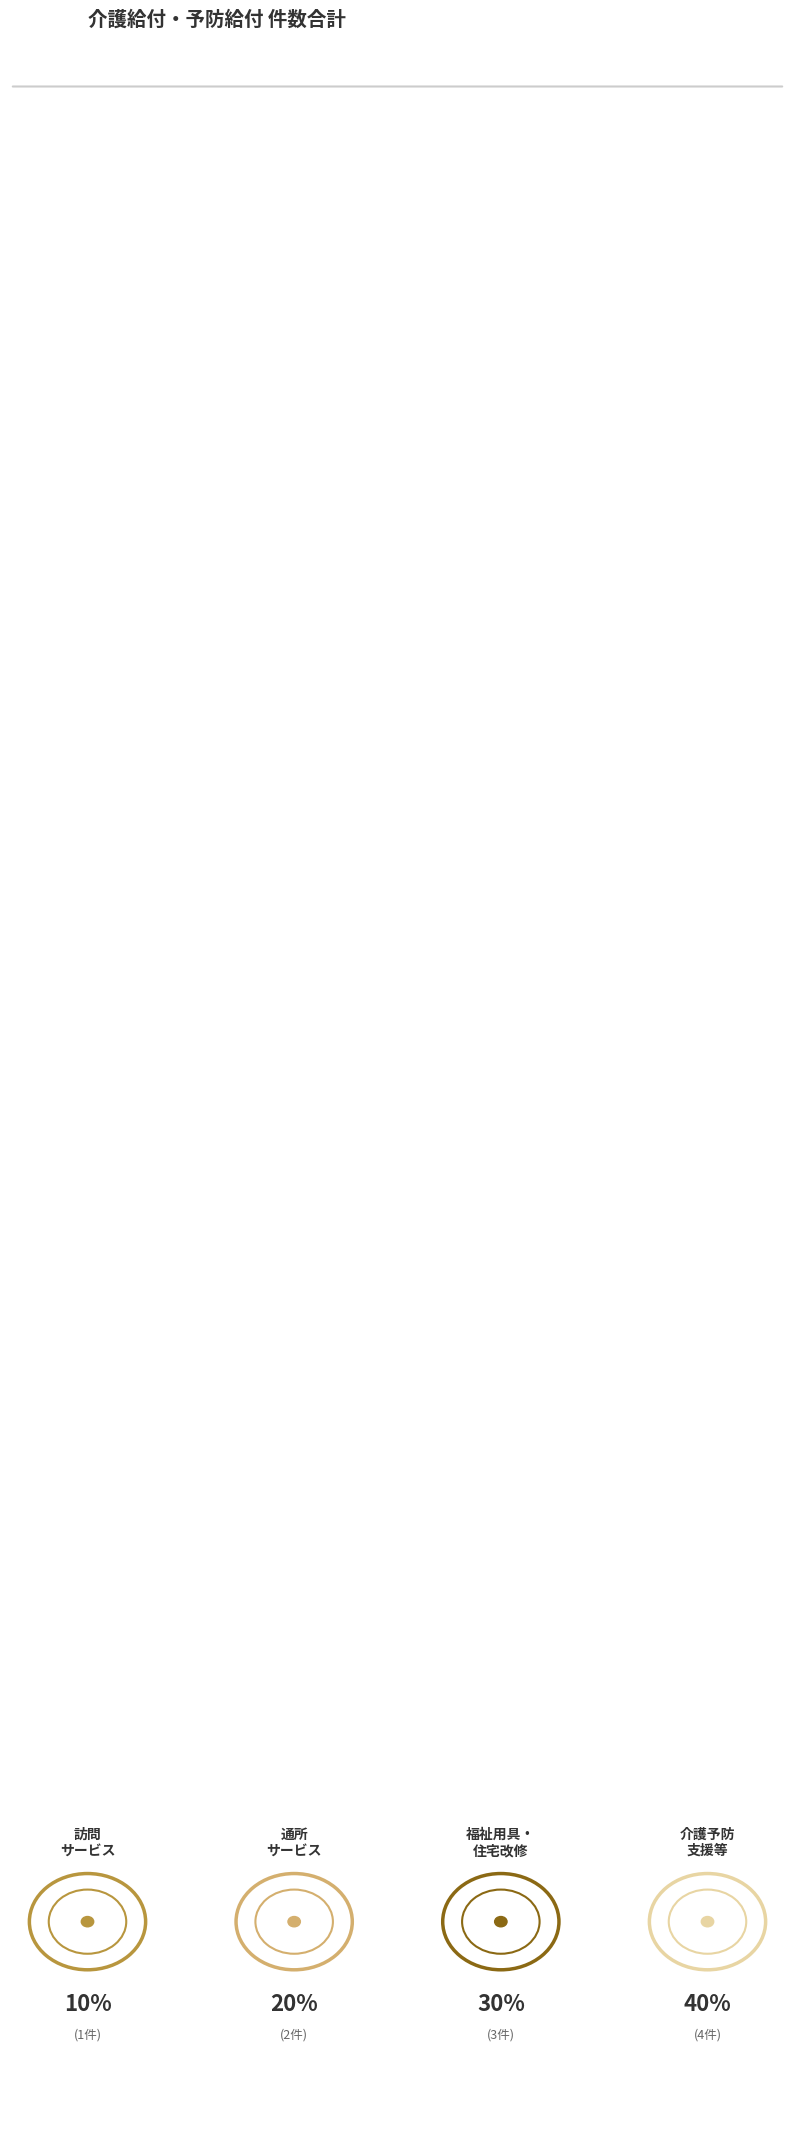

Which has a higher value, 福祉用具・住宅改修サービス or 通所サービス?

福祉用具・住宅改修サービス